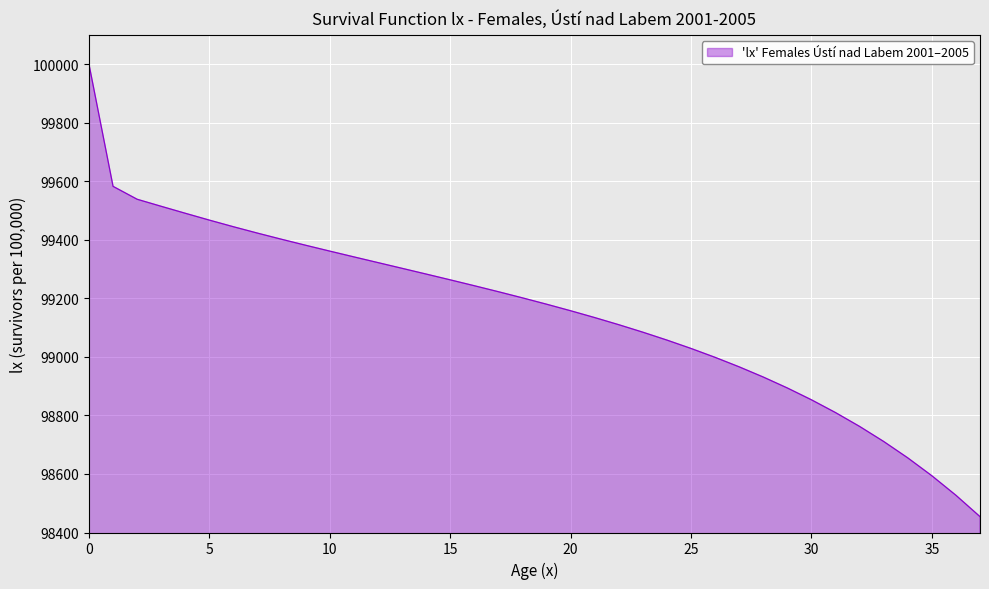

What is the maximum value shown in the chart?

100000.0